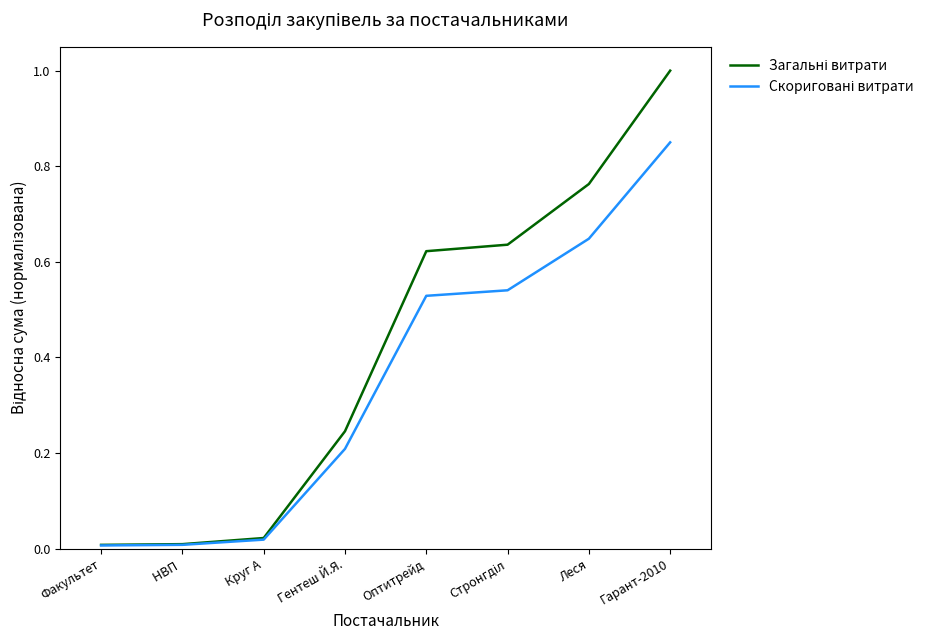

What is the greatest value displayed?

1.0